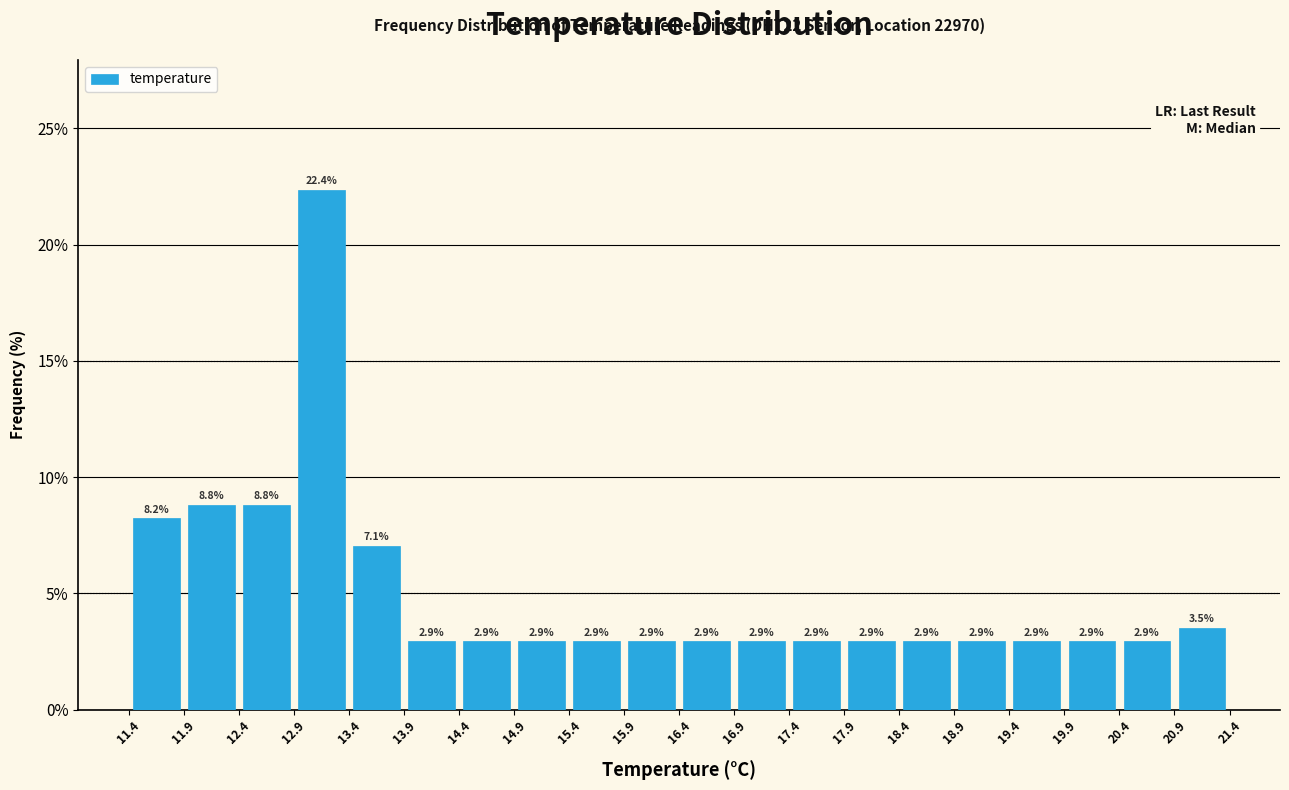

How tall is the bar that spans 12.4 to 12.9 on the x-axis?

8.8